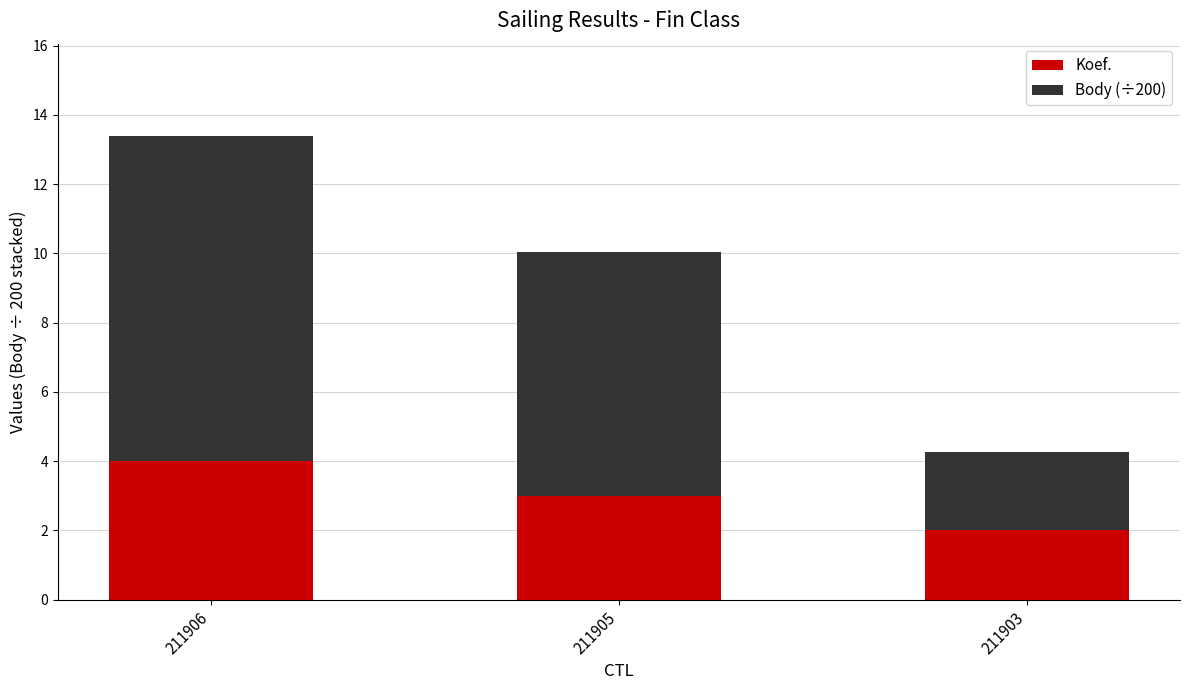

True or false: Koef. has a value of 4.0 at 211906.

True